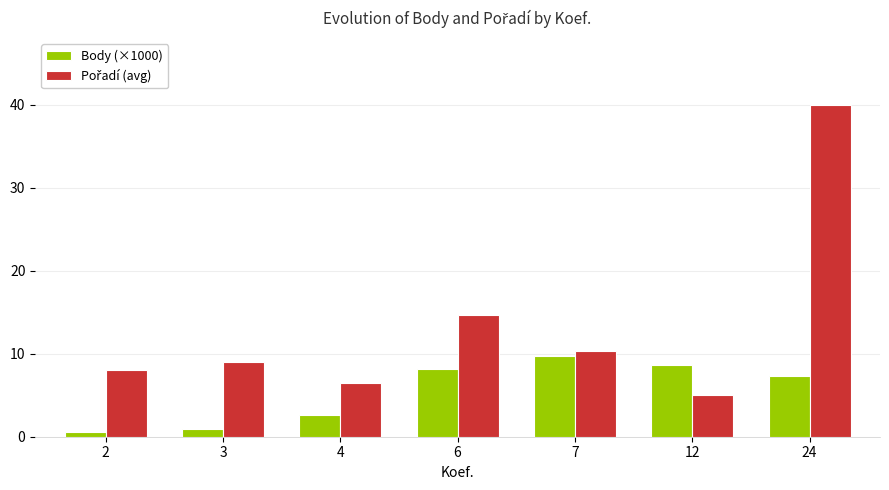

What is the maximum value shown in the chart?

40.0